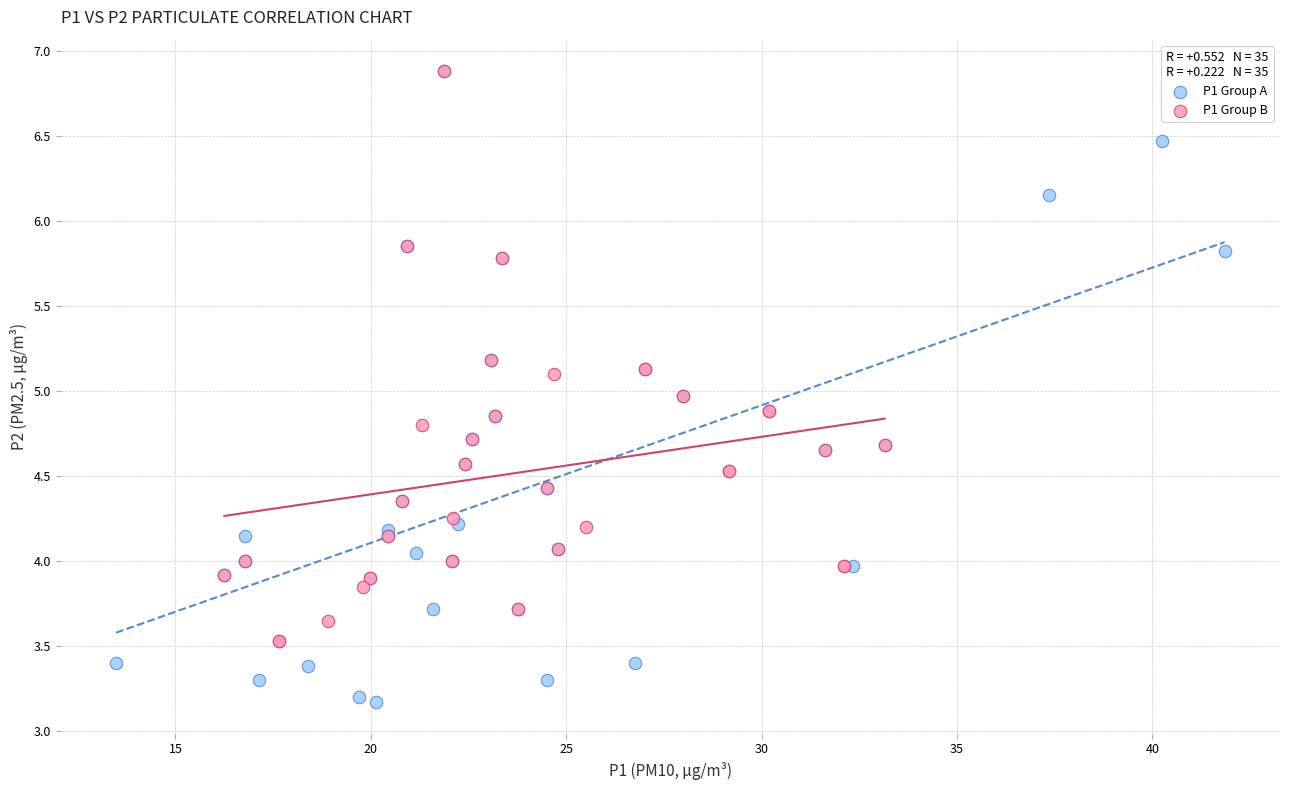

Which series reaches the minimum Y coordinate?

P1 Group A